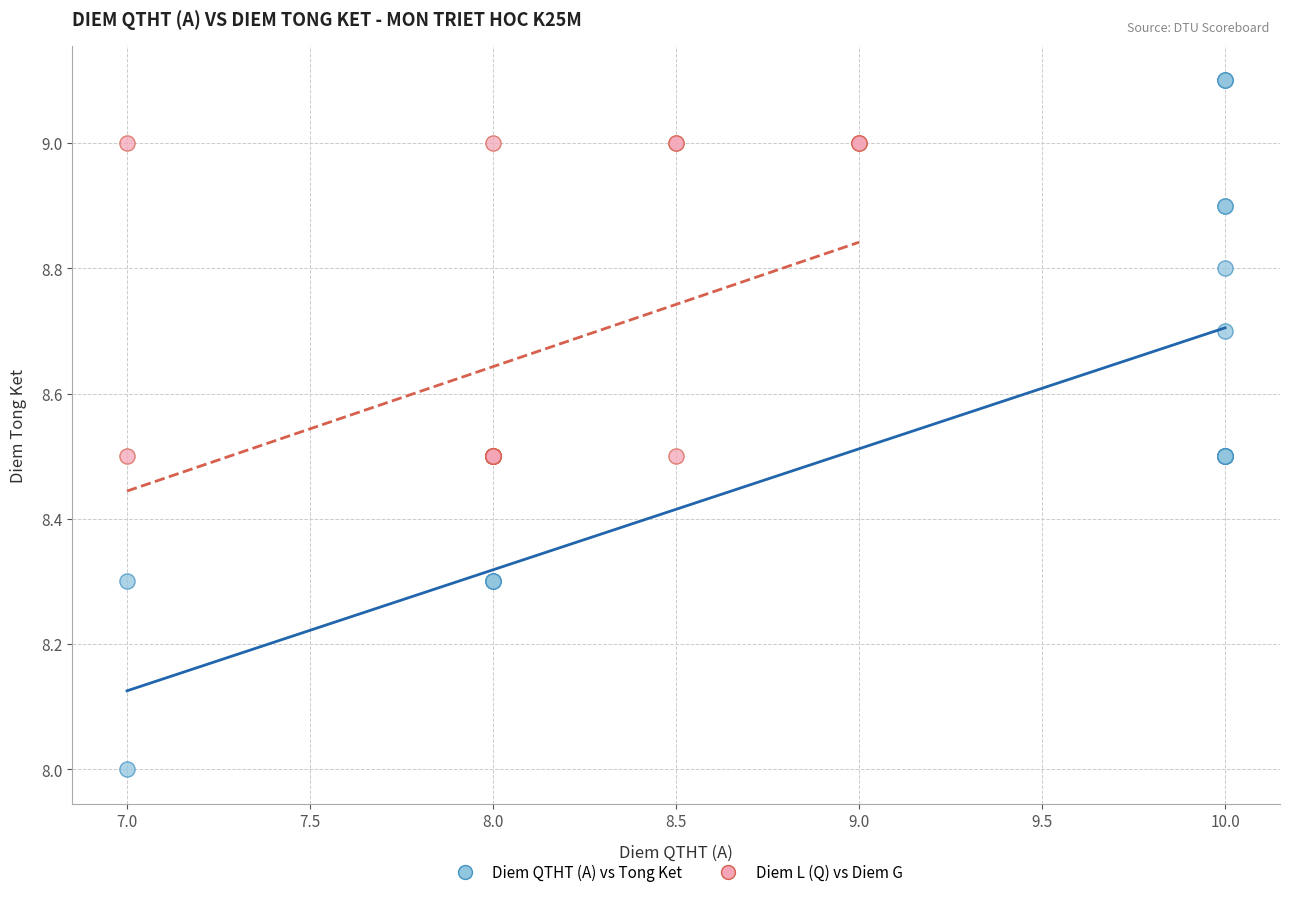

Which series has the largest Y range (max minus min)?

Diem QTHT (A) vs Tong Ket